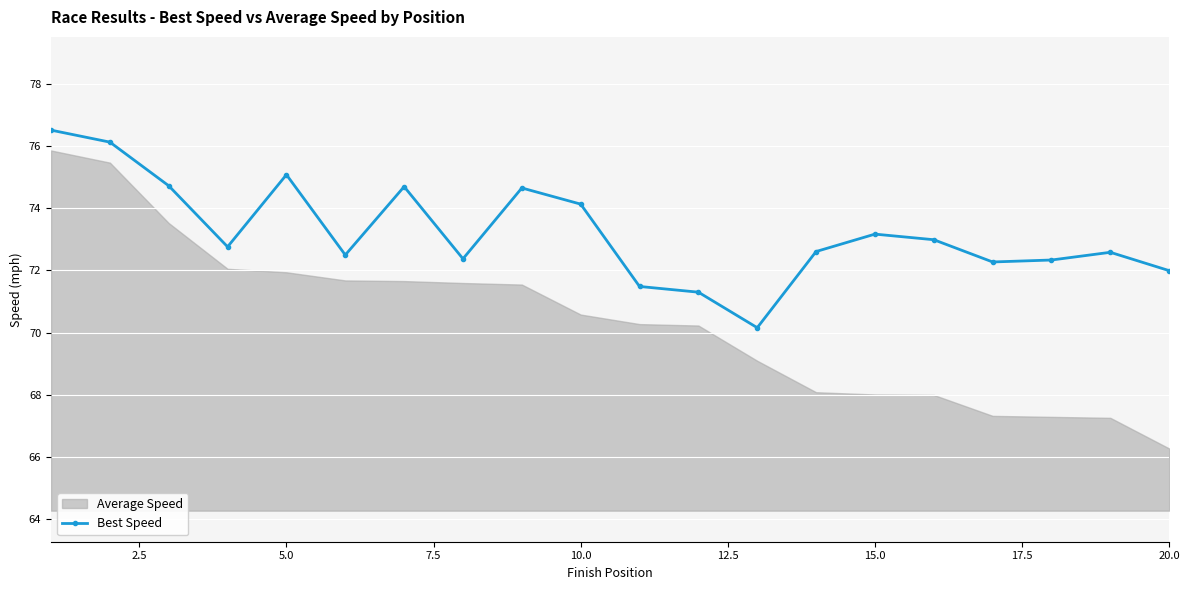

How many lines are shown in the chart?

1